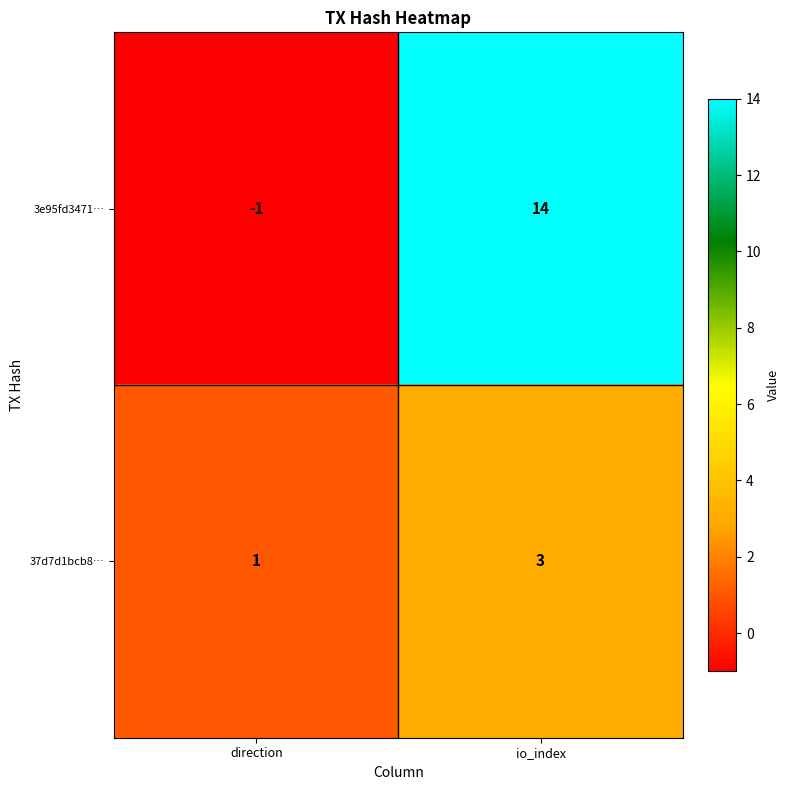

The value of 37d7d1bcb8… at direction is 0. True or false?

False